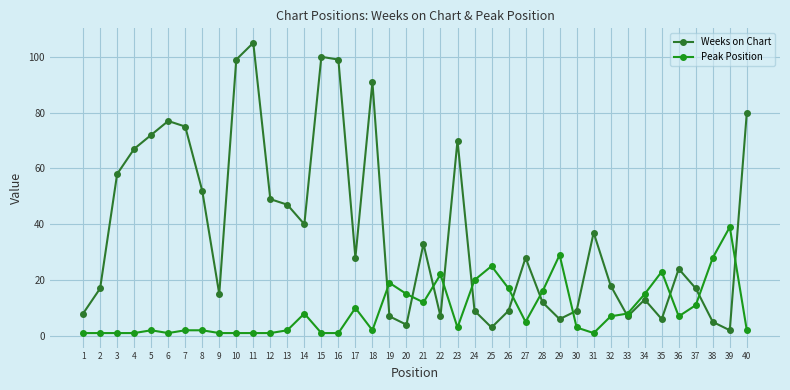

Which series changed the most between 15 and 37?

Weeks on Chart